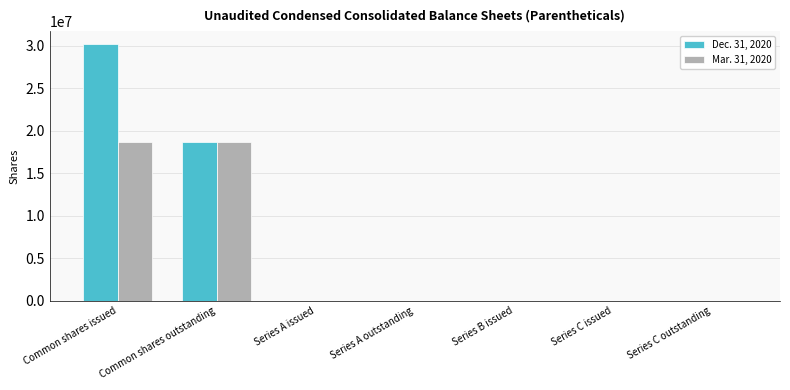

Which series has the largest range (max minus min)?

Dec. 31, 2020